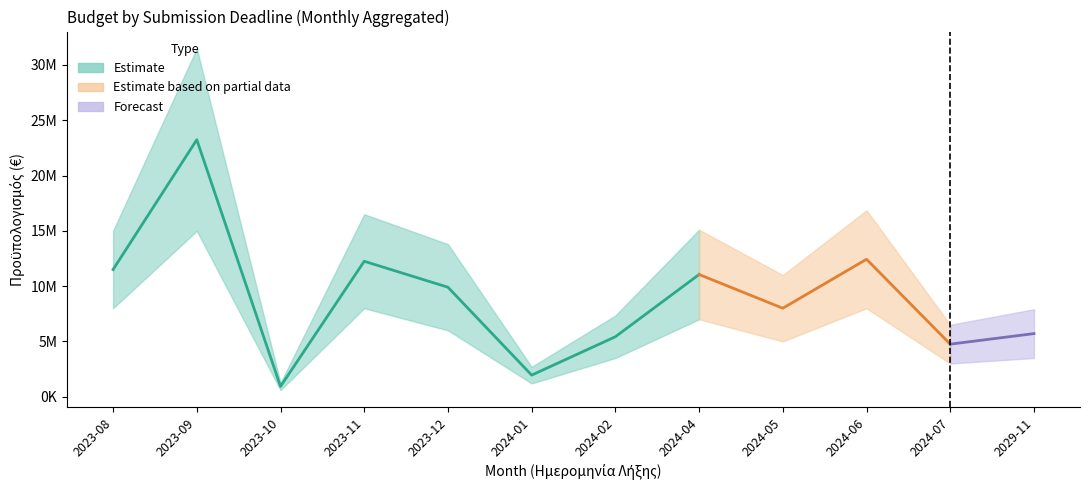

True or false: Προϋπολογισμός (M€) has a value of 698449 at 2023-10.

False